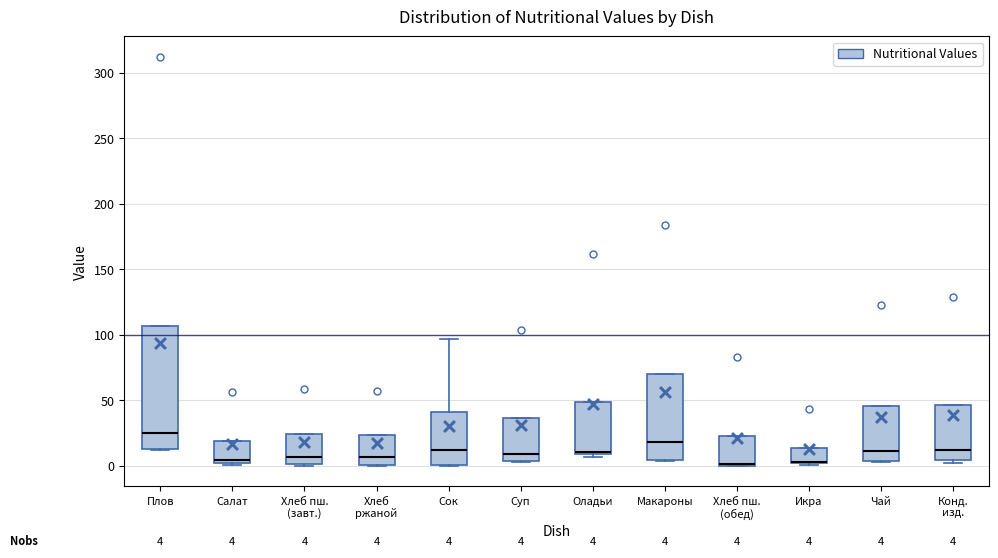

Comparing the boxes themselves (not the whiskers), which one is the tallest?

Плов